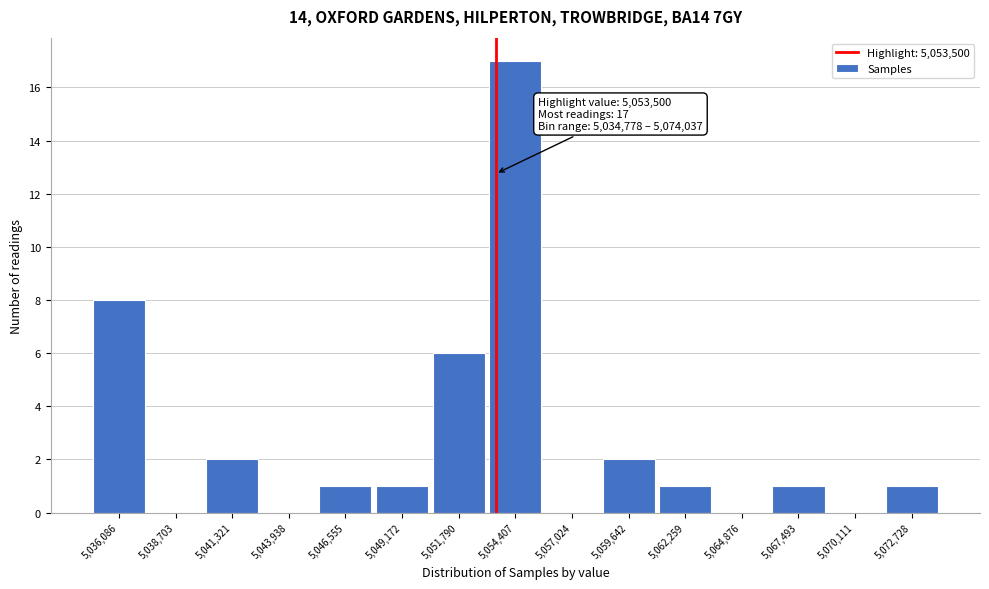

Which range on the x-axis has the tallest bar?

5053000 to 5055500